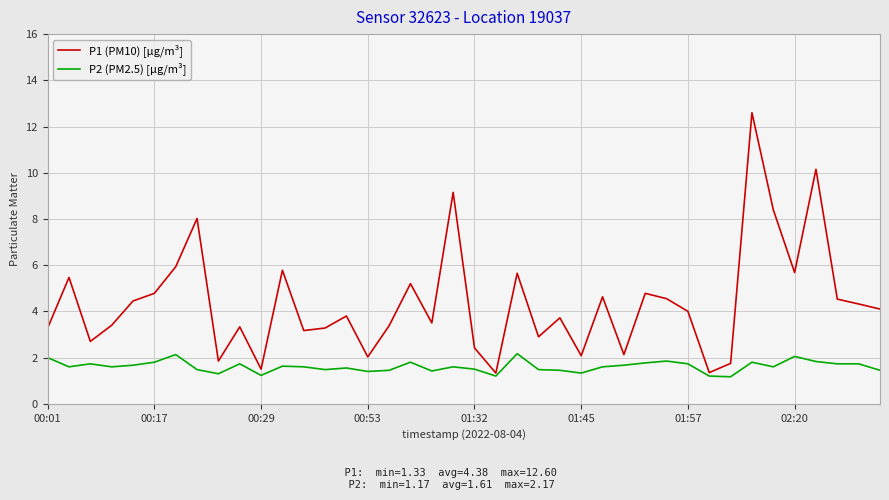

Which series has the largest total across all categories?

P1 (PM10) [µg/m³]